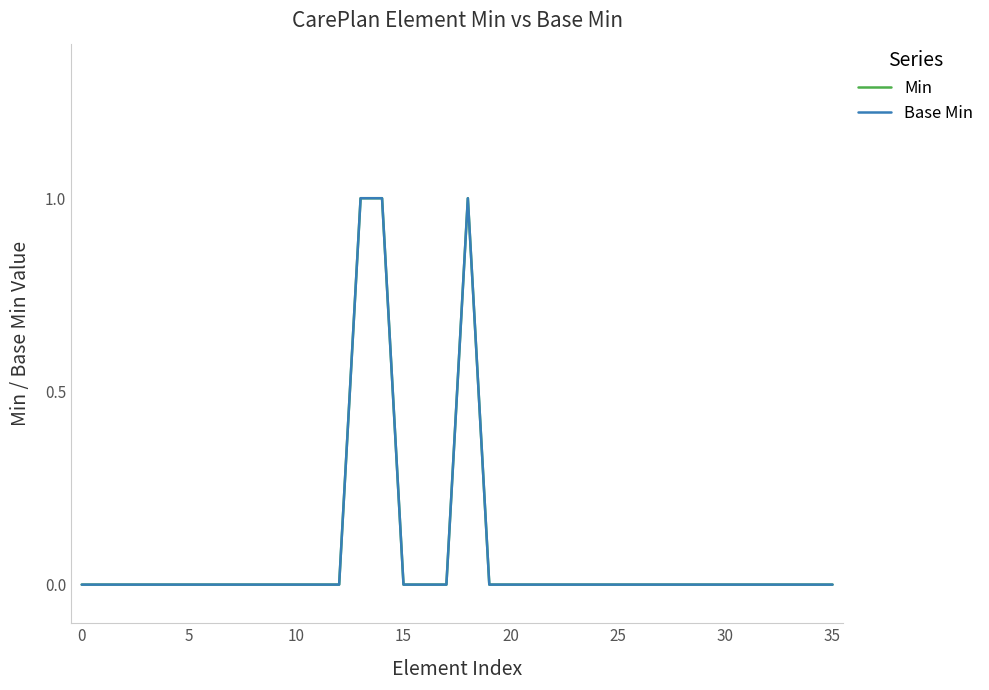

True or false: Base Min and Min cross at least once.

False